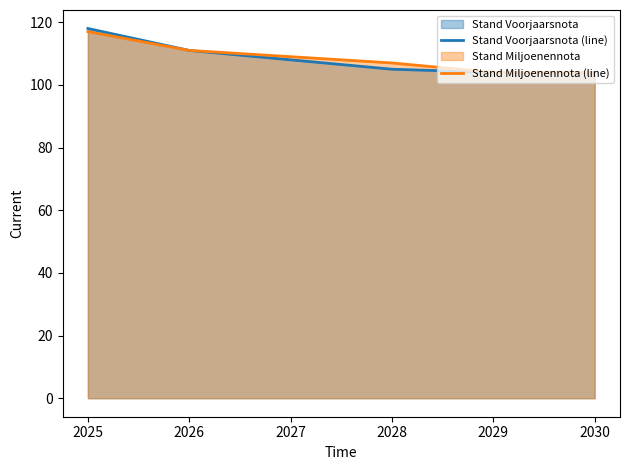

True or false: Stand Voorjaarsnota (line) and Stand Miljoenennota (line) intersect in this chart.

False